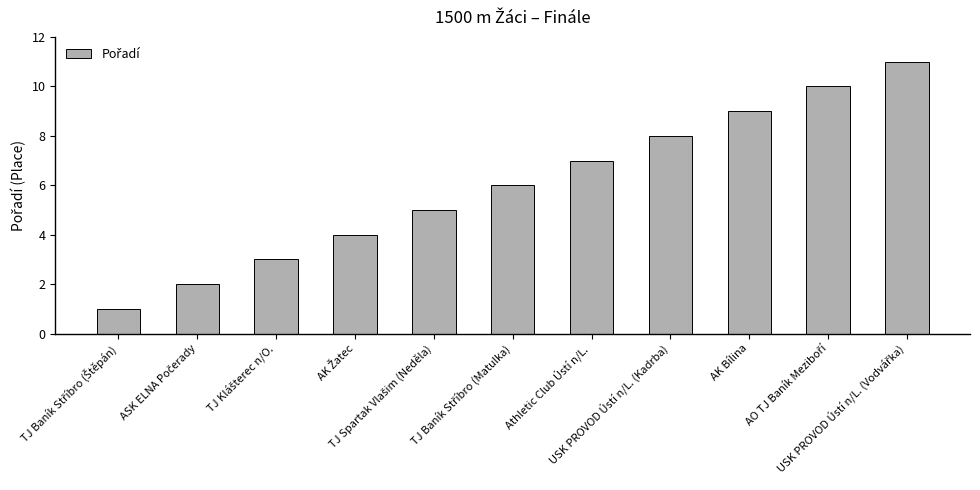

What is the greatest value displayed?

11